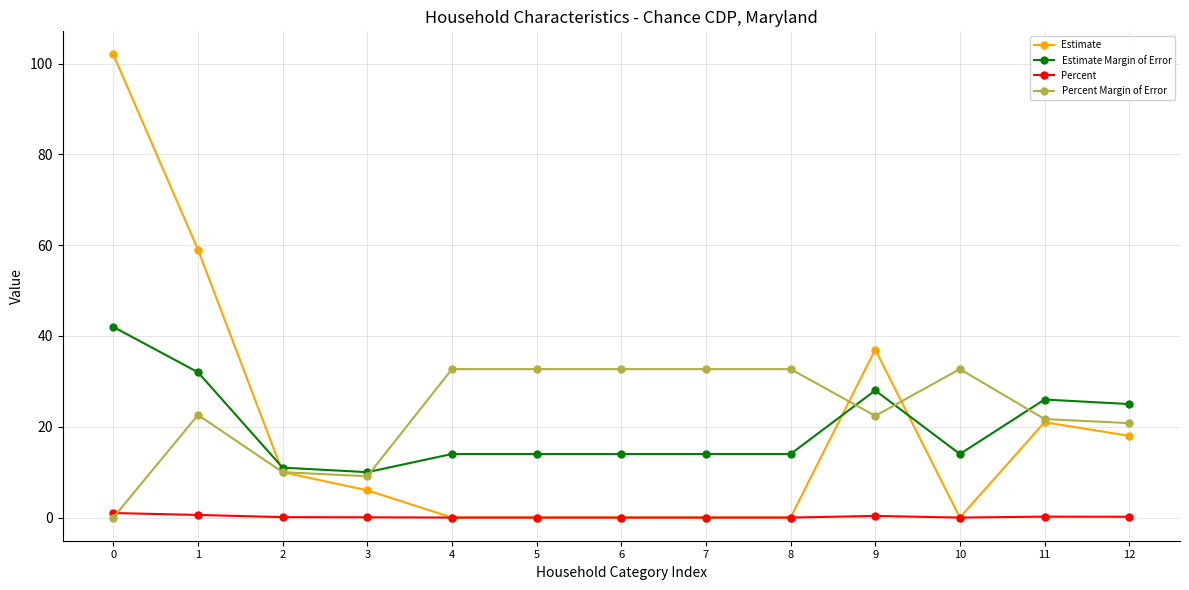

What is the value of the Percent Margin of Error point at the 5th from the left?

32.7